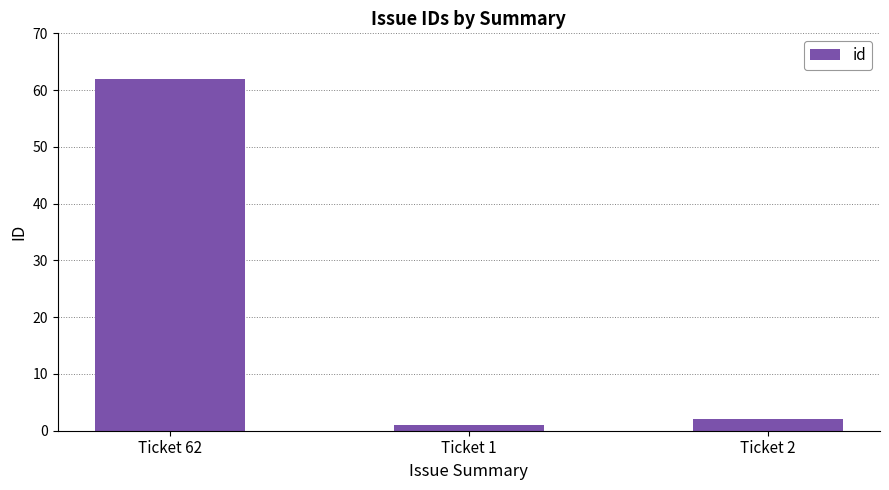

What is the change in value from Ticket 62 to Ticket 1?

-61